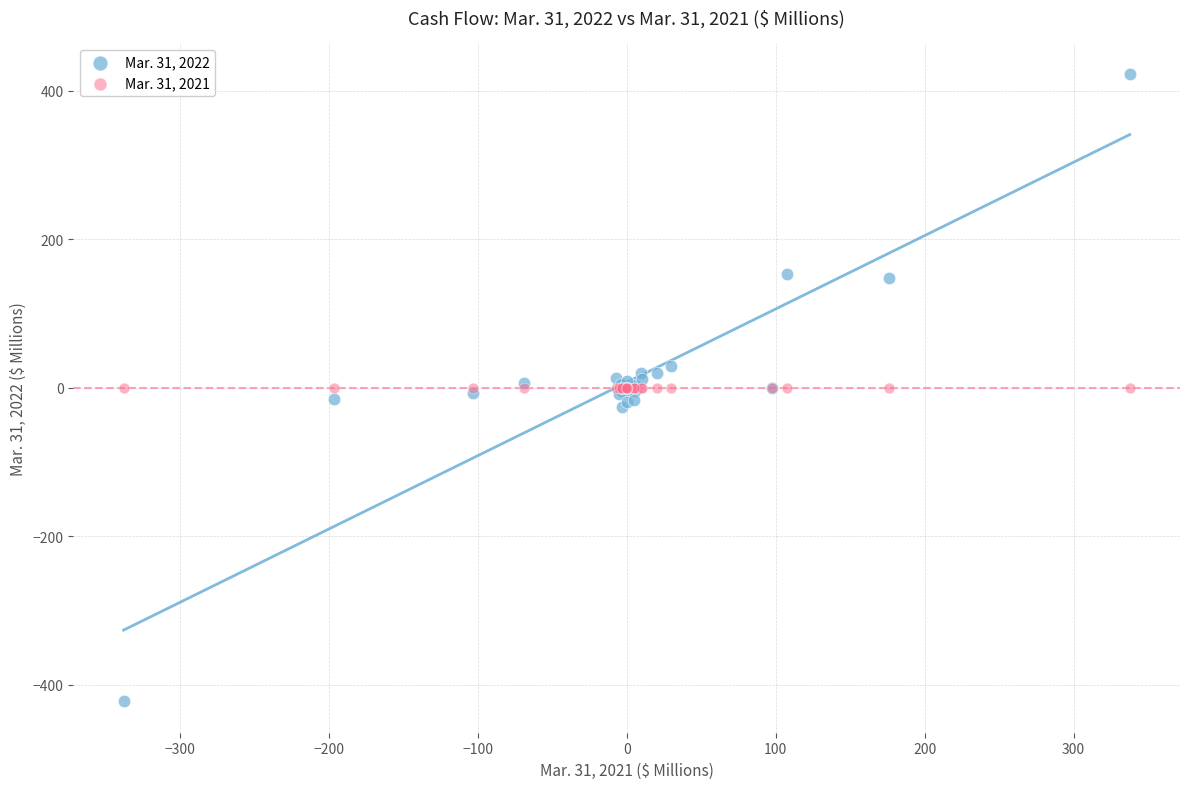

Which series contains the highest Y value?

Mar. 31, 2022